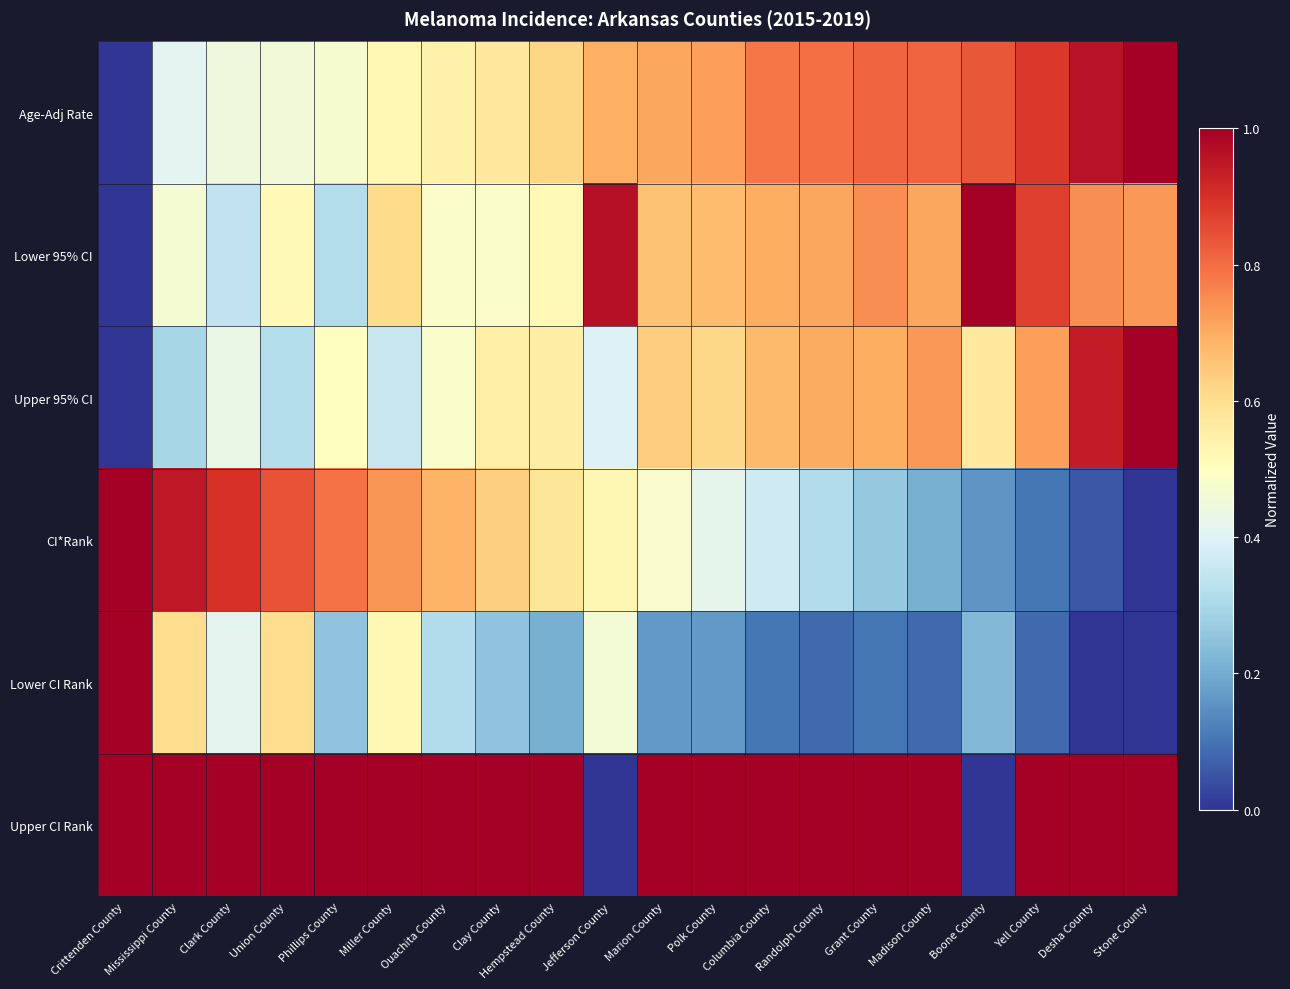

What is the spread (max minus min) of values at Miller County?

0.6